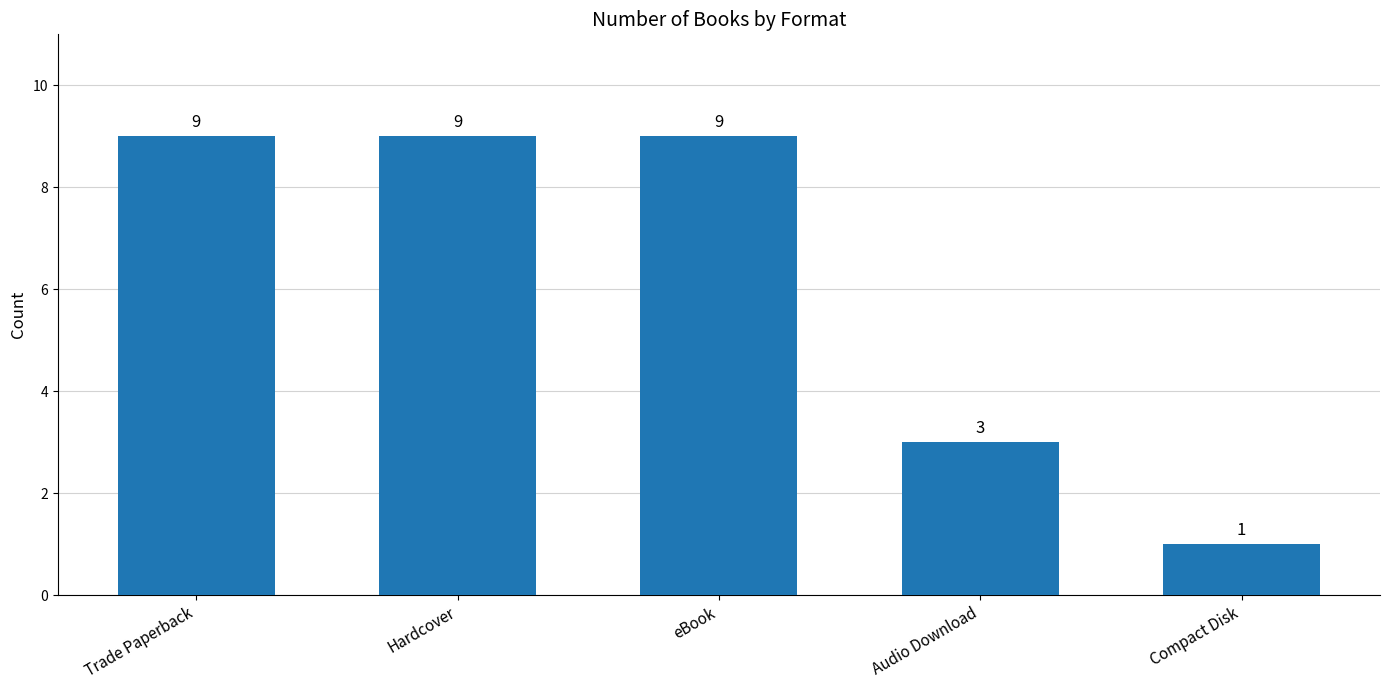

Reading left to right, what are all the values shown in this chart?

9	9	9	3	1